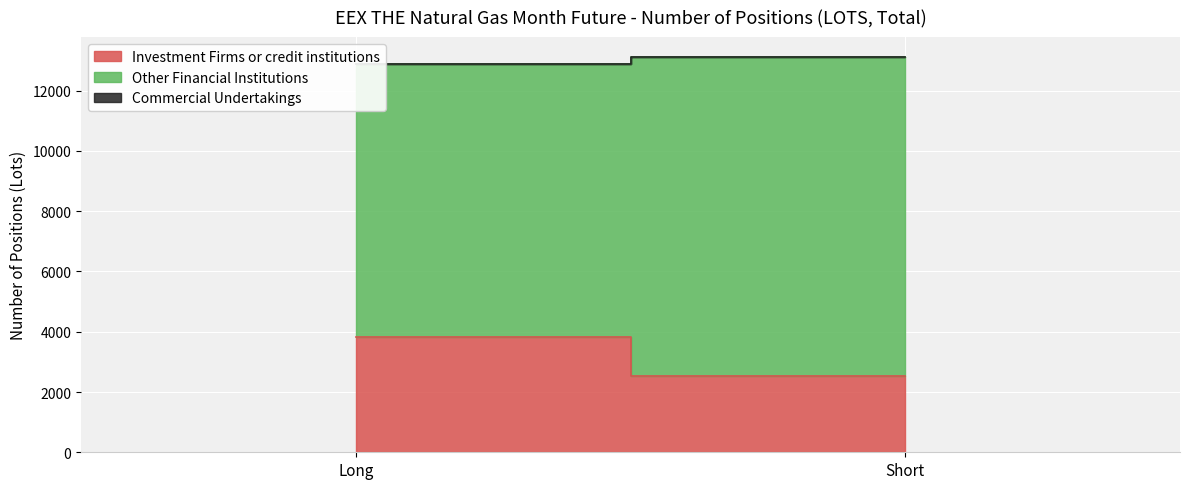

Reading left to right, extract all data points from this chart.

Investment Firms or credit institutions: Long=3830	Short=2540
Other Financial Institutions: Long=9050	Short=10582
Commercial Undertakings: Long=0	Short=0